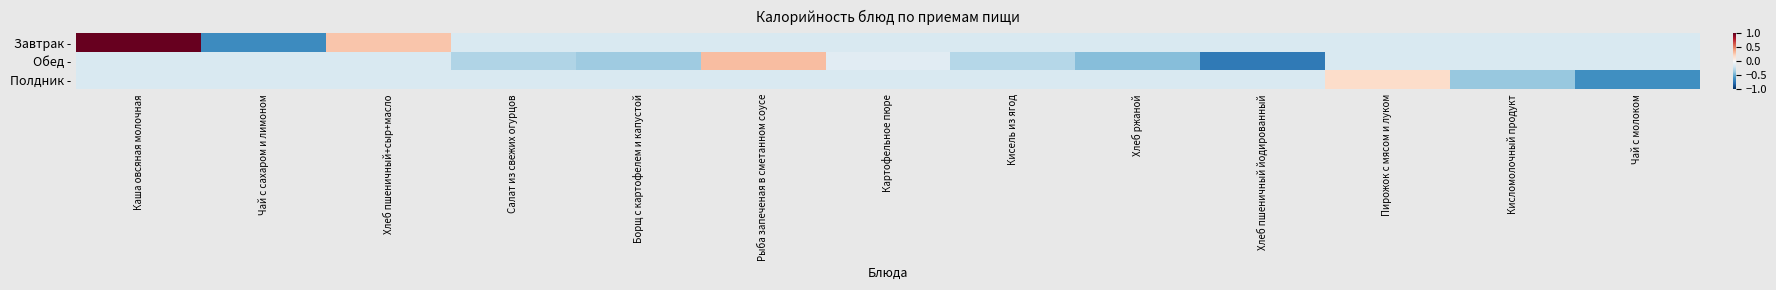

What is the smallest value displayed?

-0.7